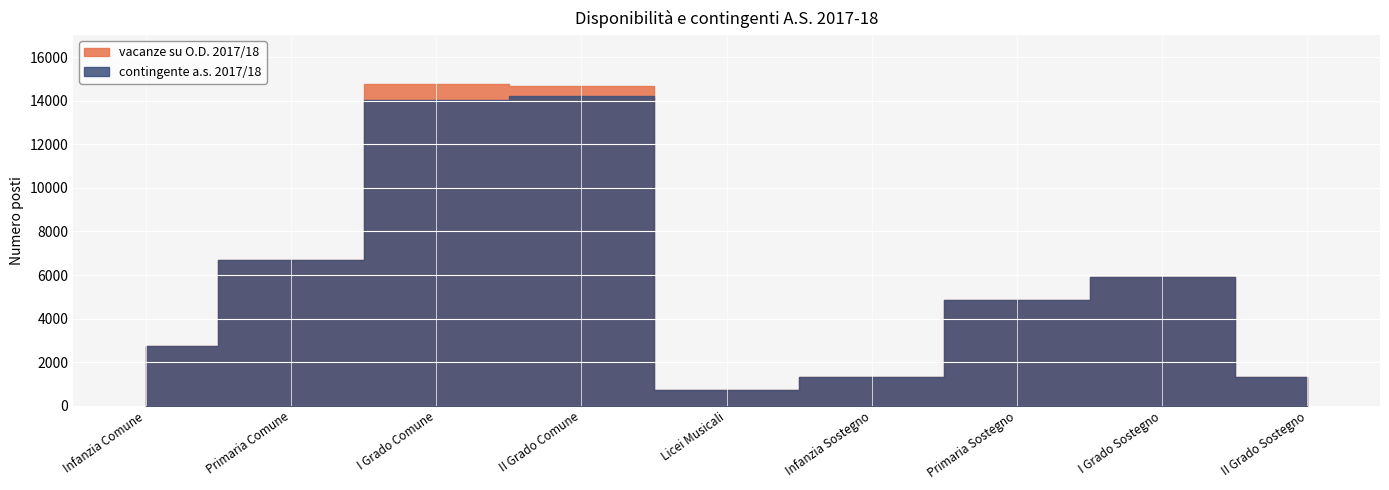

What are all the series names shown in the legend?

vacanze su O.D. 2017/18, contingente a.s. 2017/18